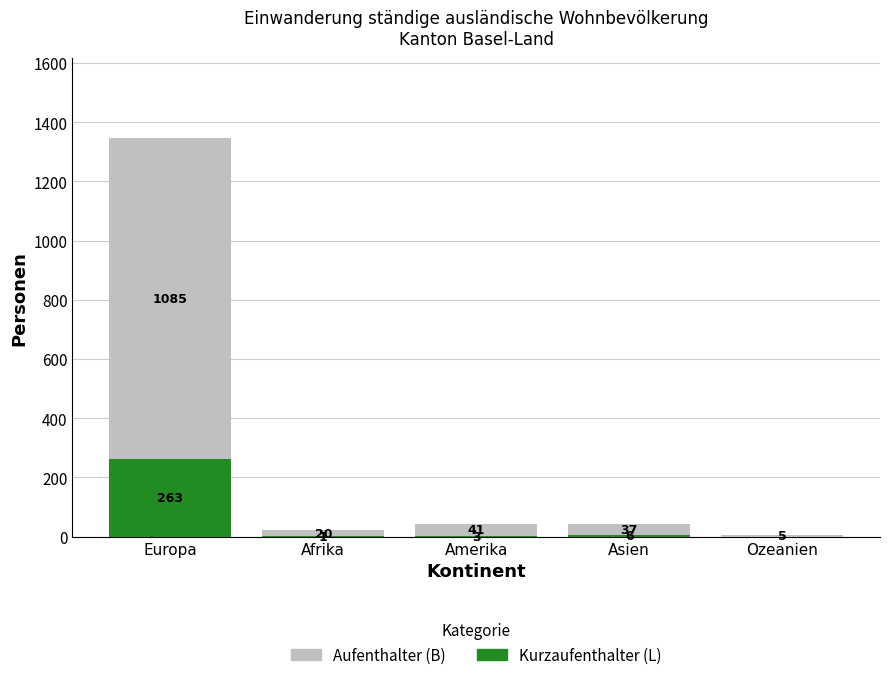

At which category is the sum across all series the highest?

Europa